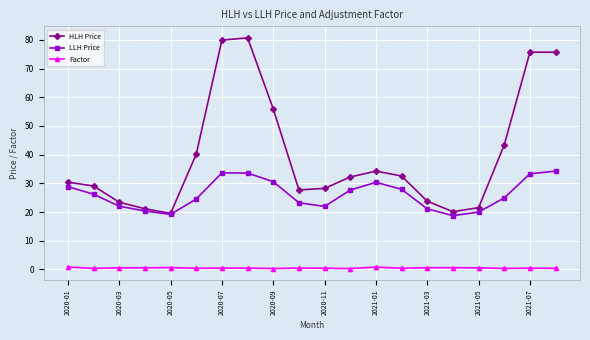

True or false: LLH Price has more than 0 points higher than both neighbors.

True